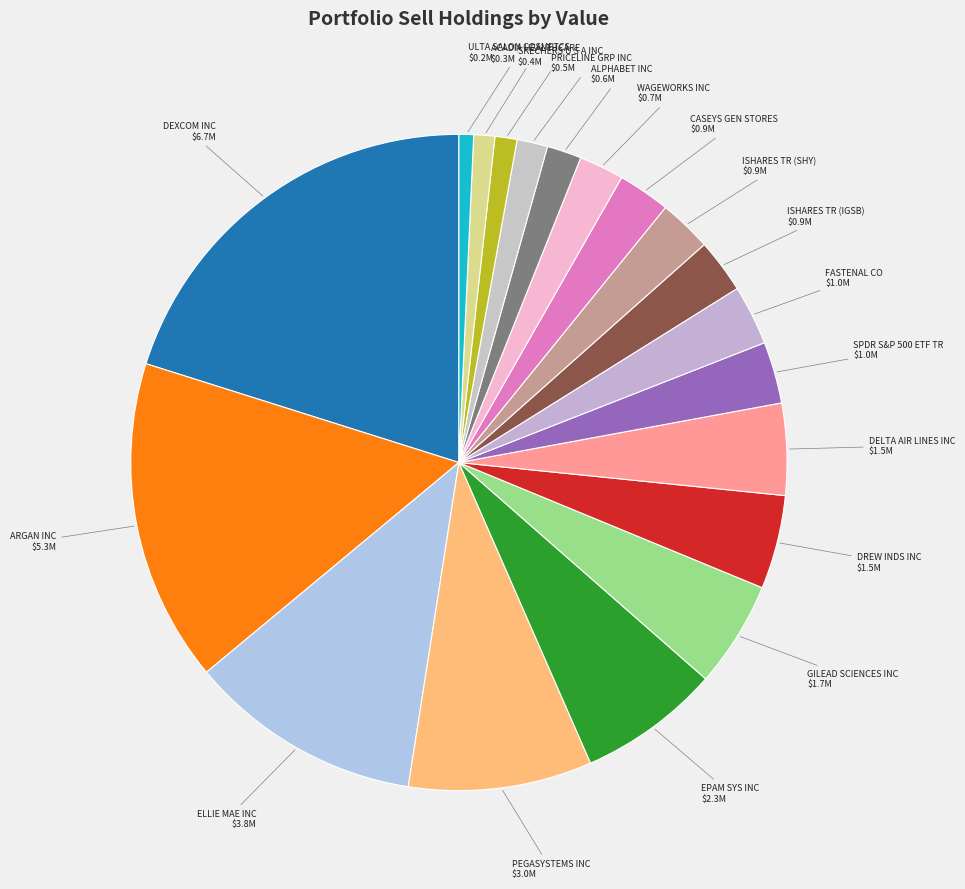

Count the number of slices in the pie.

19